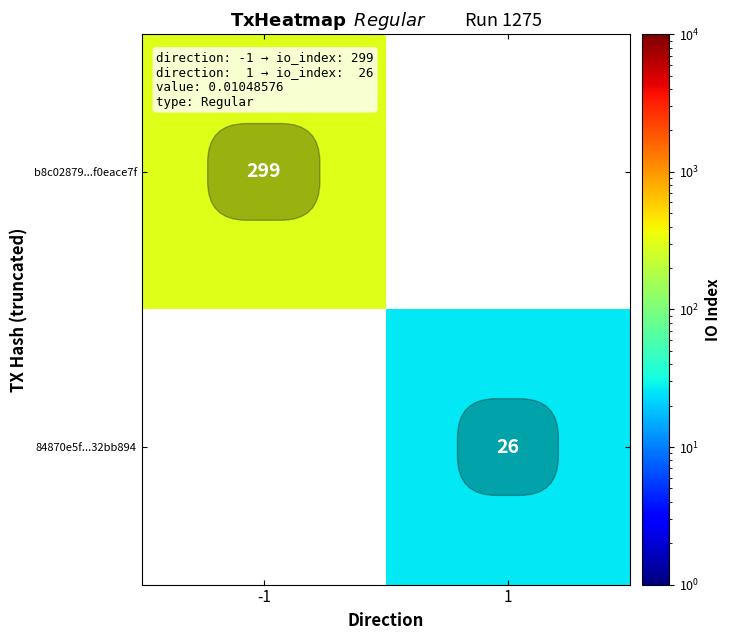

True or false: 84870e5f...32bb894 has a value of 26 at 1.

True